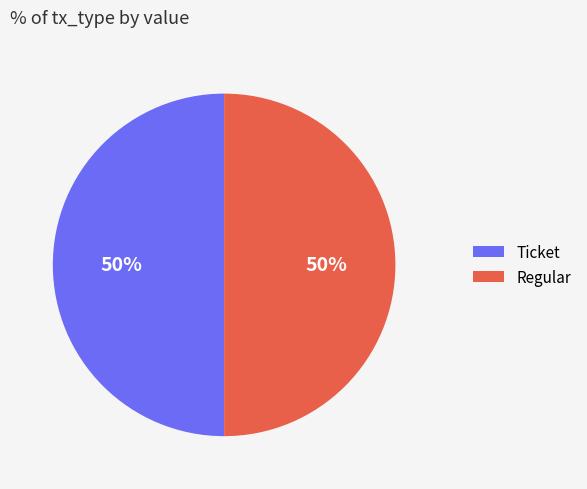

To the nearest percent, what is the combined percentage of Regular and Ticket?

100%